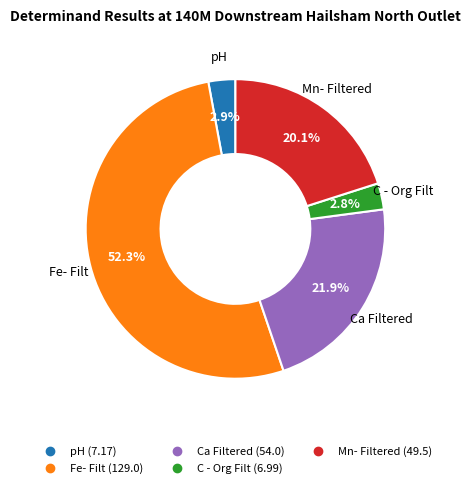

To the nearest percent, what percentage of the pie is Ca Filtered?

22%